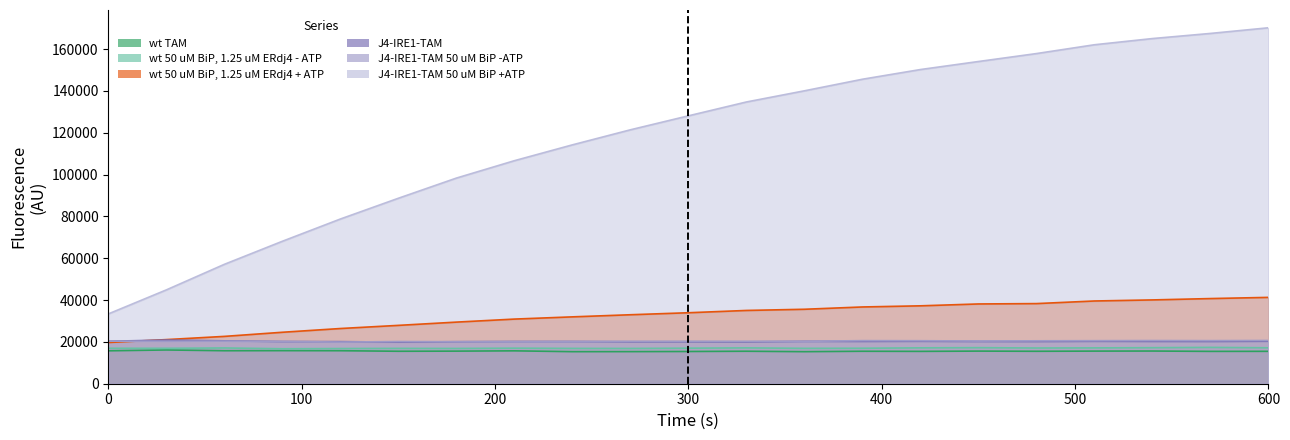

True or false: J4-IRE1-TAM 50 uM BiP +ATP has more than 1 points higher than both neighbors.

False